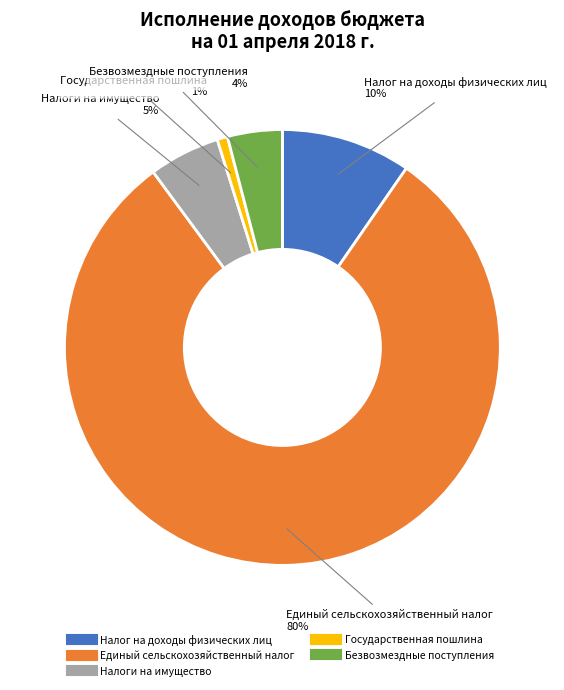

Is there any slice that represents more than half of the pie?

Yes